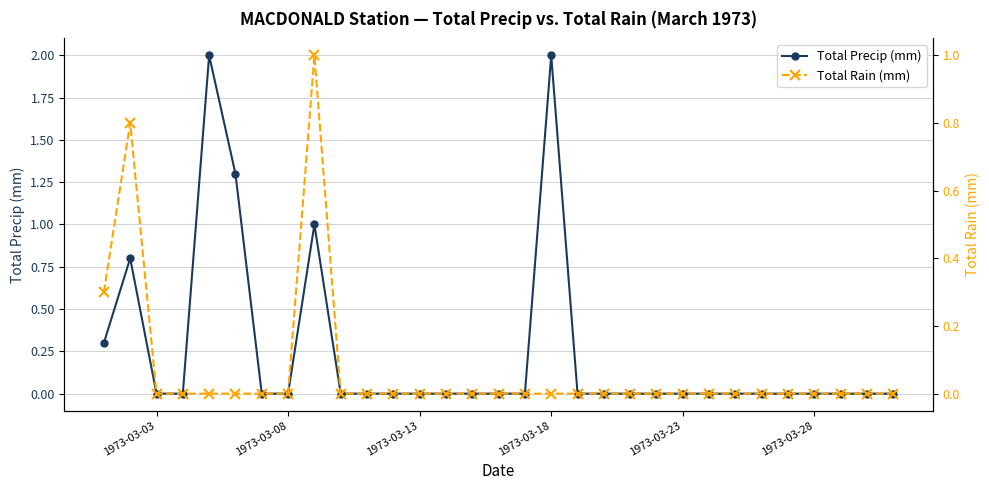

What are all the series names shown in the legend?

Total Precip (mm), Total Rain (mm)